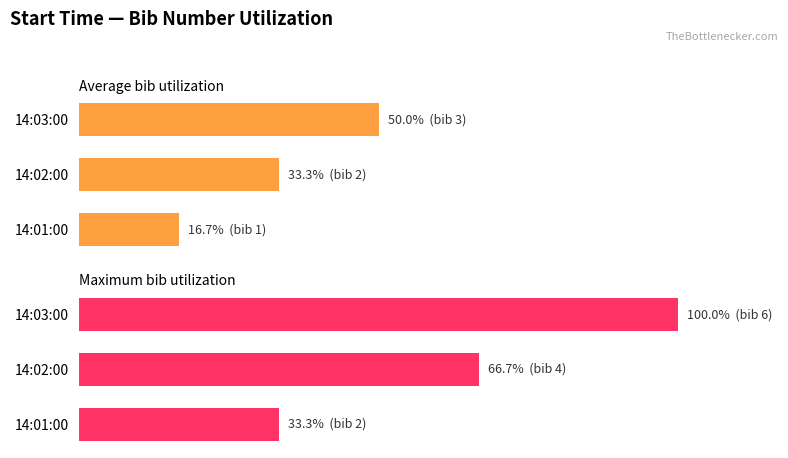

Which series changed the most between 14:01:00 and 14:02:00?

Maximum bib utilization